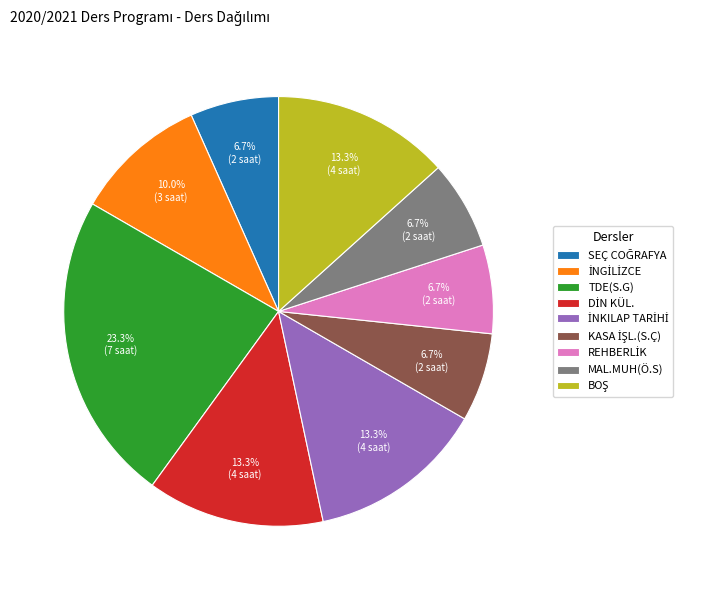

What percentage do TDE(S.G) and MAL.MUH(Ö.S) together represent?

30.0%